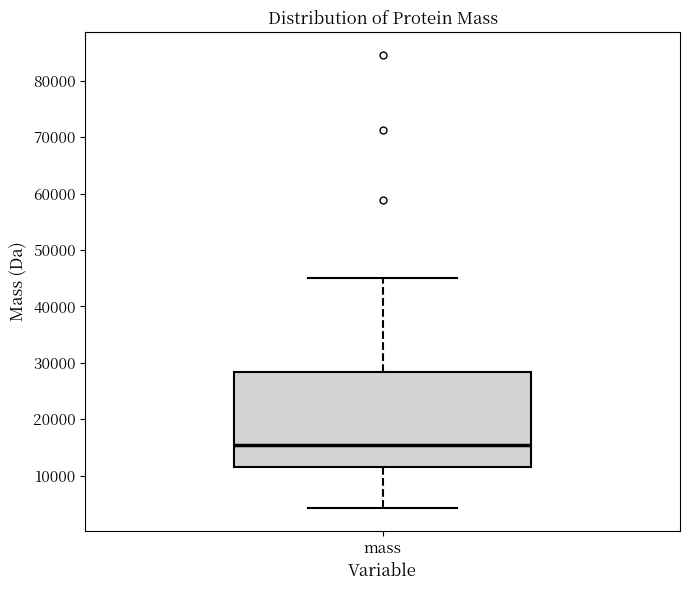

Where is the lower edge of the box for mass on the y-axis? The values are not printed on the chart, so give them approximately, as read against the axis.

12000